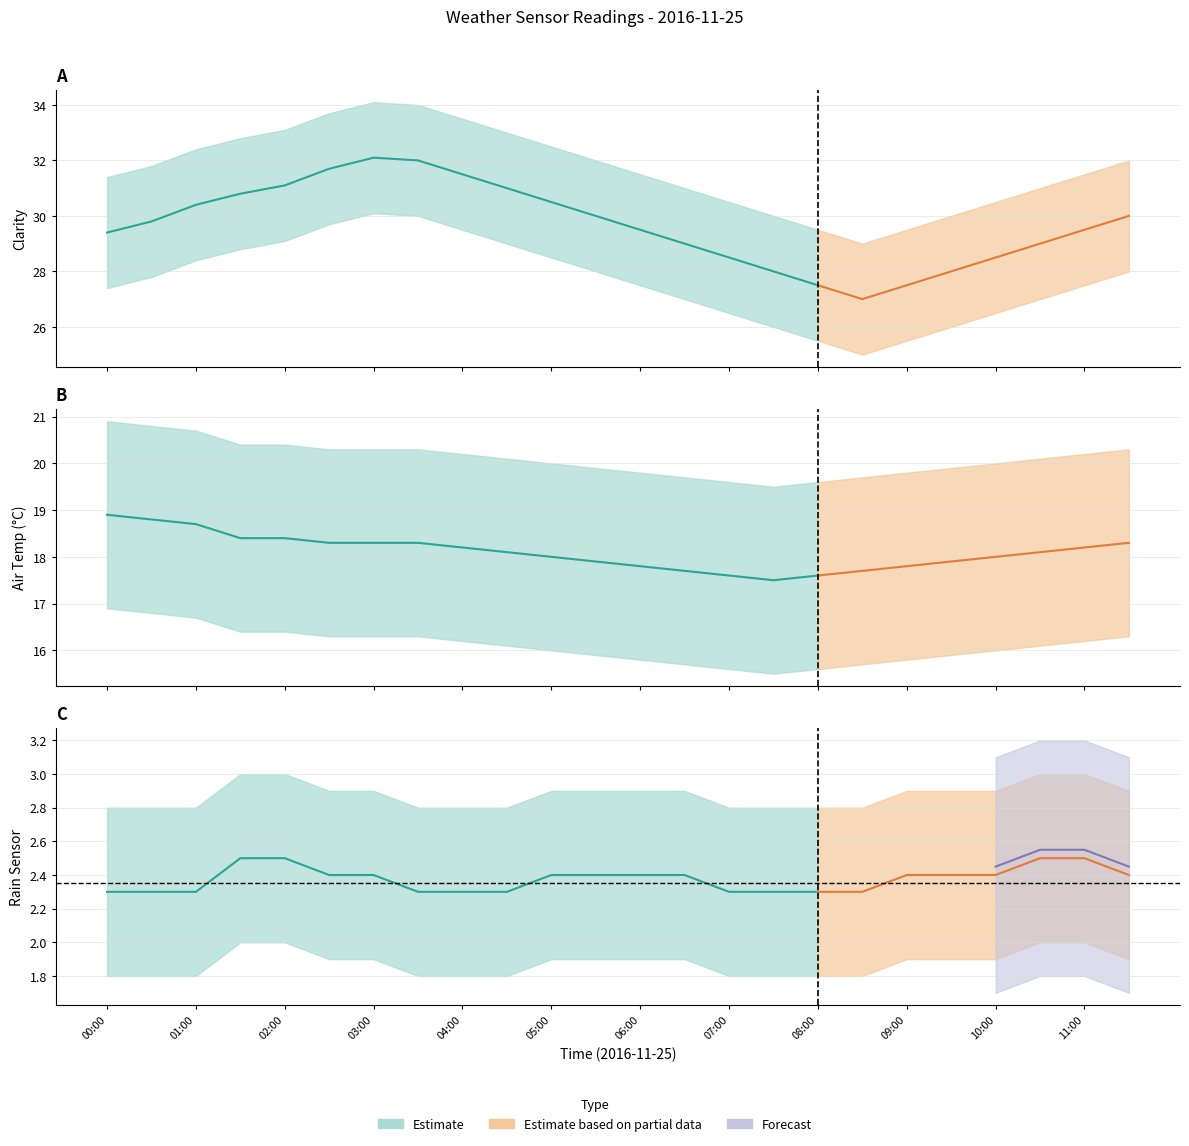

At which category does Clarity reach its first local valley?

08:30